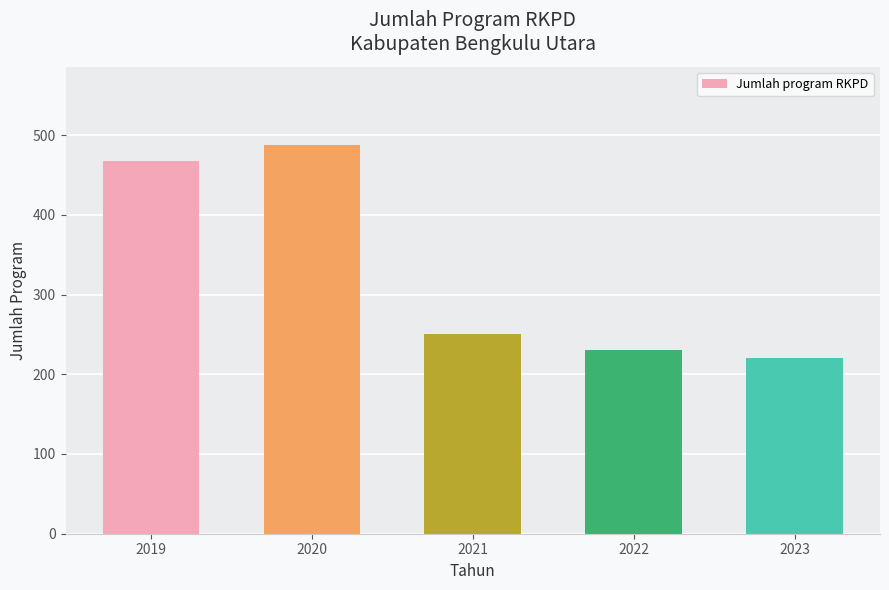

Reading right to left, what are all the values shown in this chart?

2023=221	2022=231	2021=251	2020=488	2019=467